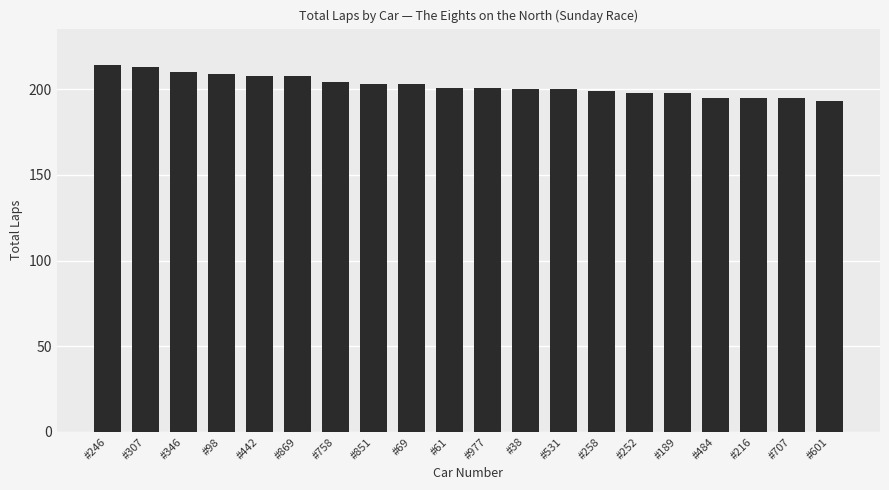

What is the label of the 10th bar from the right?

#977